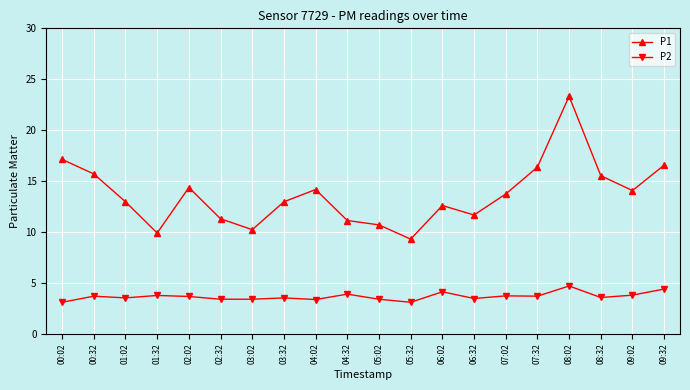

Which series has the largest total across all categories?

P1